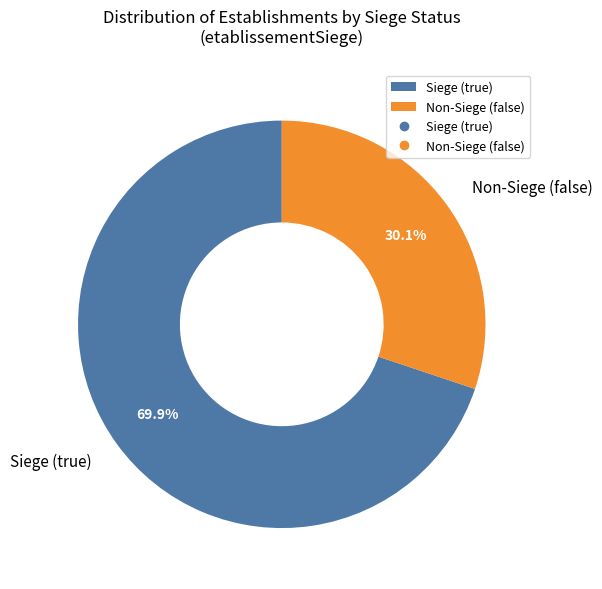

Is there any slice that represents more than half of the pie?

Yes